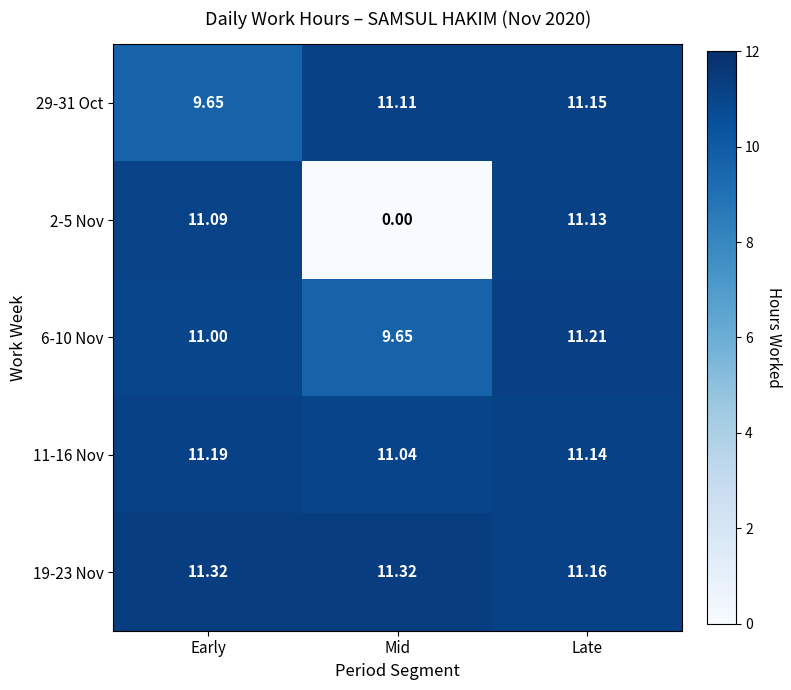

Is the value of 6-10 Nov at Mid greater than the value of 19-23 Nov at Mid?

No